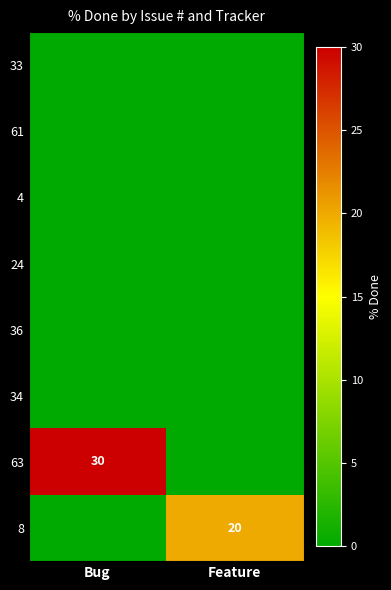

At which category does the chart reach its minimum across all series?

Bug